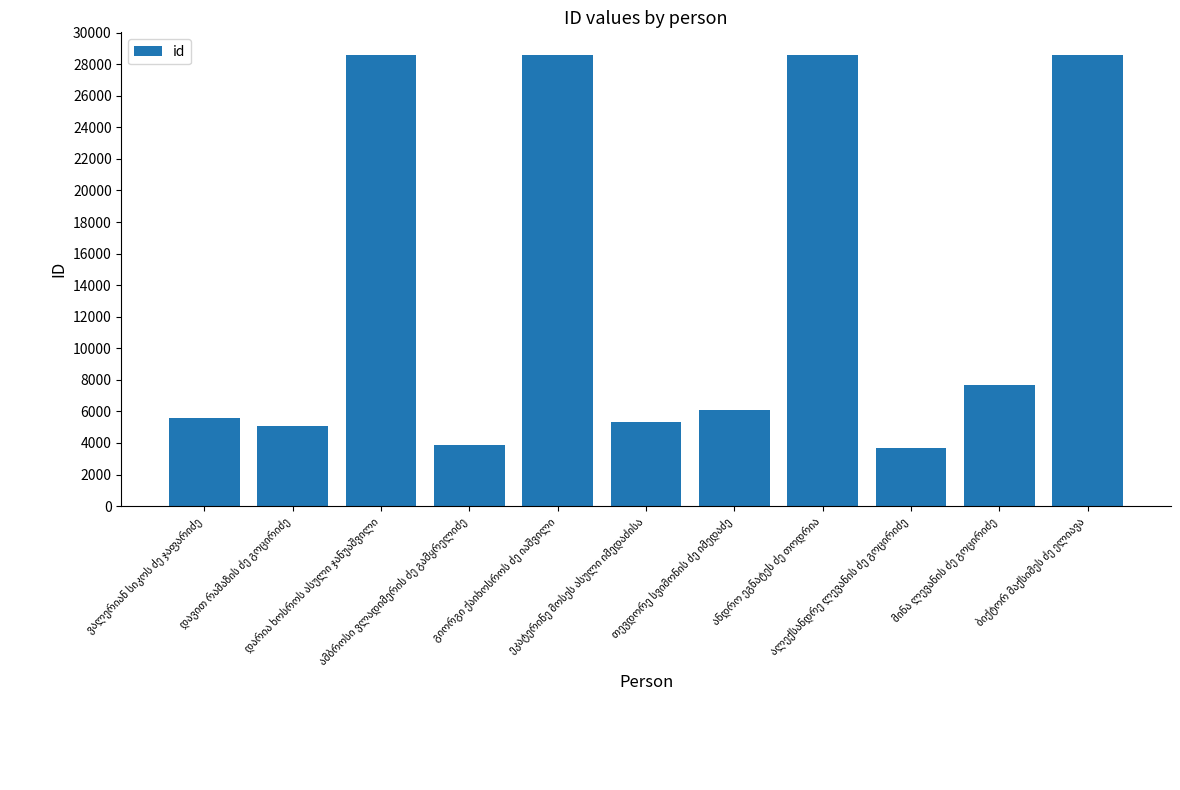

What is the value of the 1st bar from the left?

5564